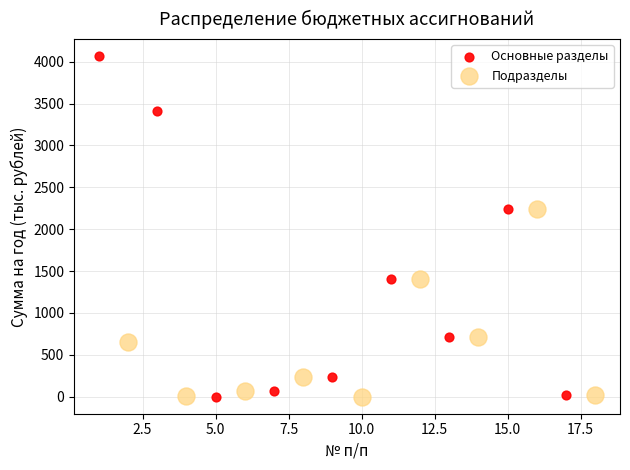

Which series has the widest spread of Y values?

Основные разделы